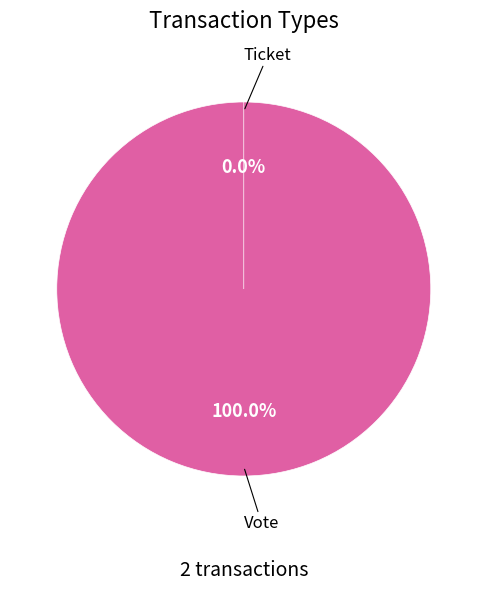

What is the total percentage of Vote and Ticket?

100.0%